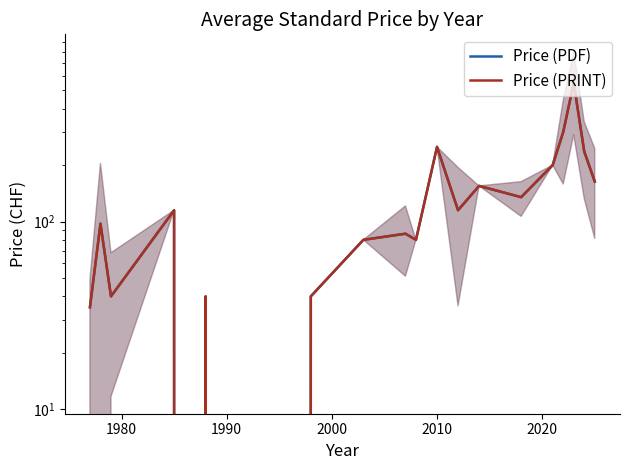

How many distinct data groups are displayed?

2